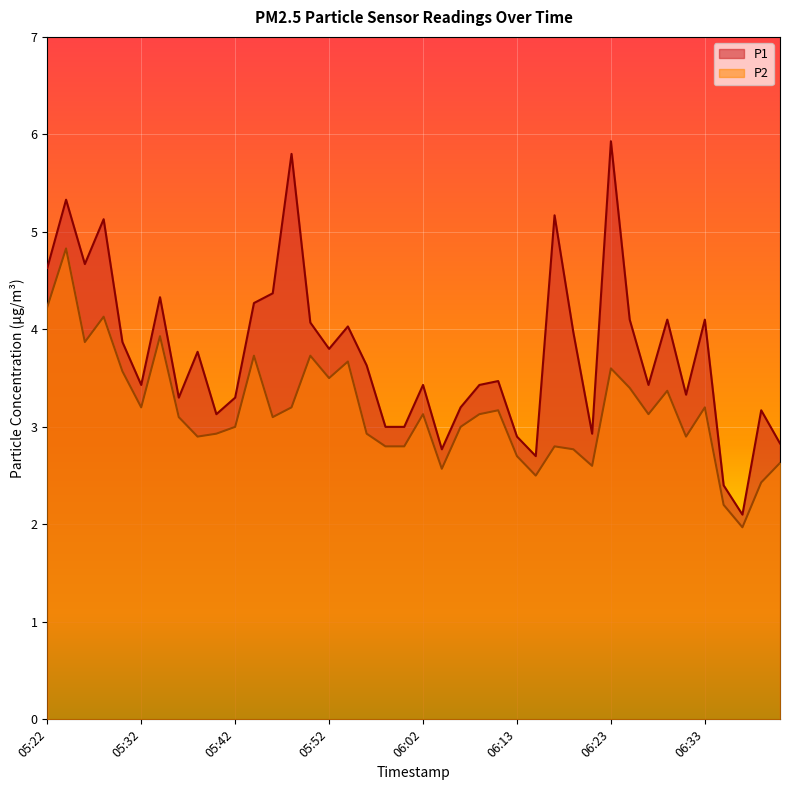

Which category has the lowest value in the P2 series?

06:37